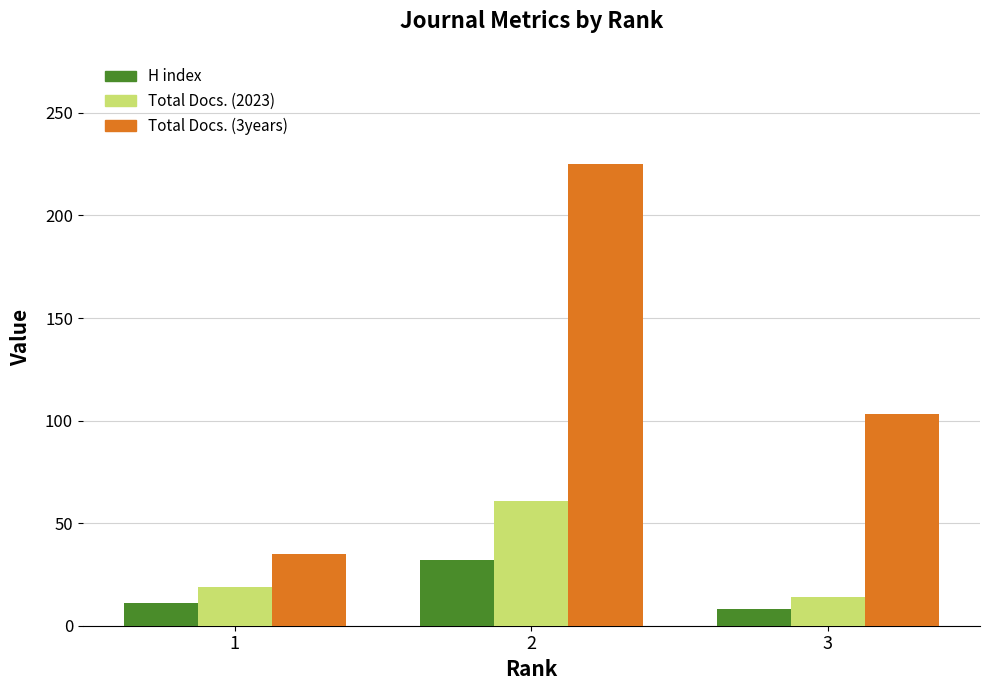

Which series has the largest total across all categories?

Total Docs. (3years)